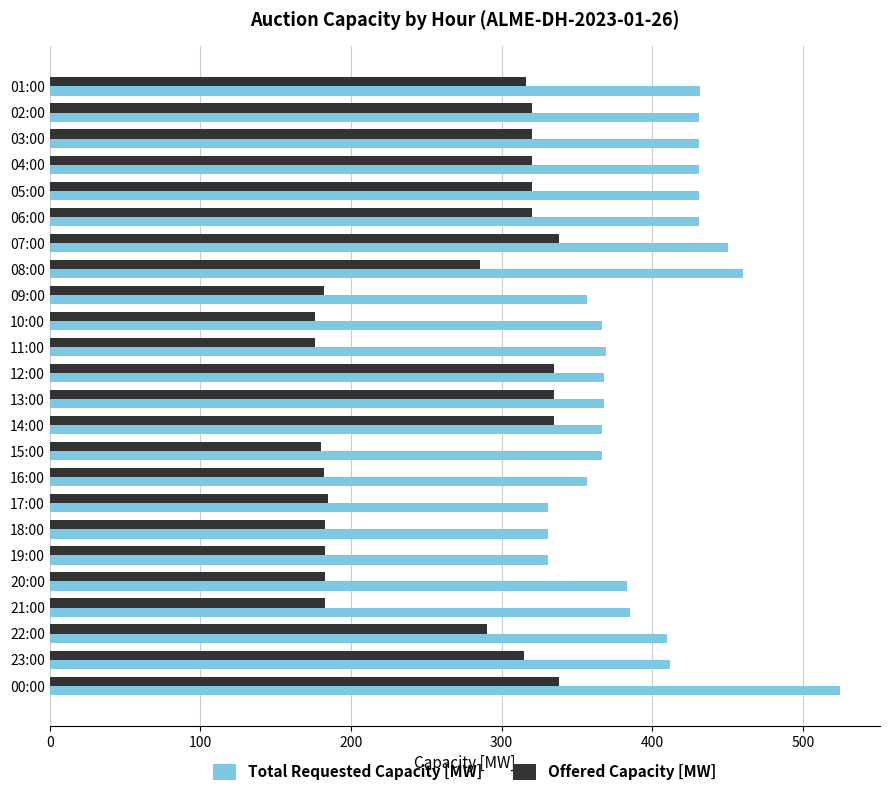

What is the sum of all Offered Capacity [MW] values?

6301